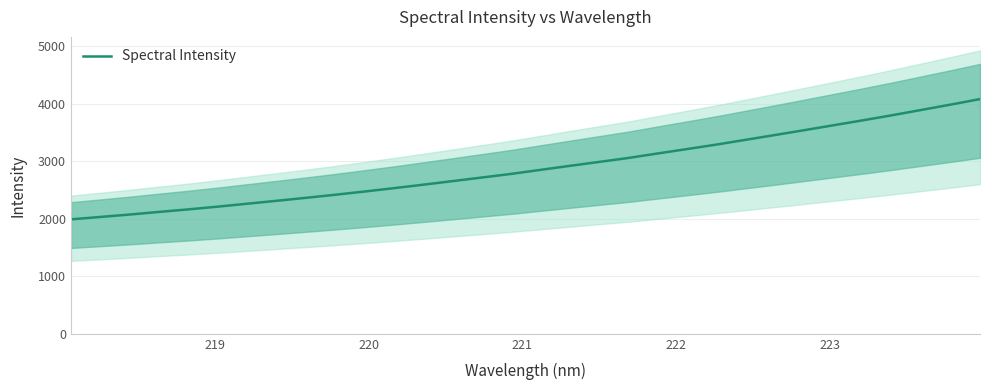

What is the highest value of the Spectral Intensity series?

4081.5